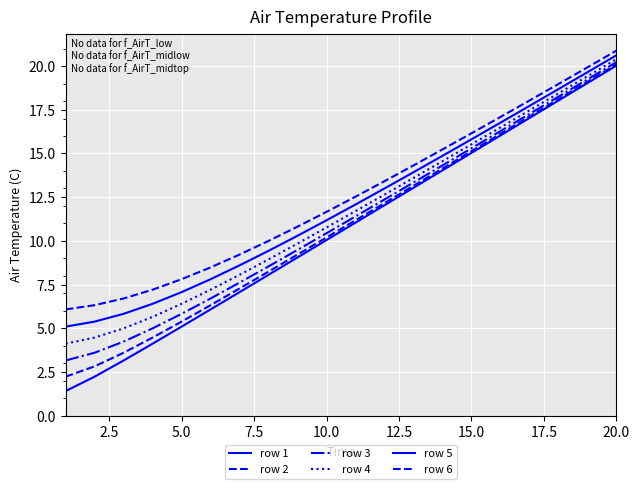

How many series are shown in this chart?

6